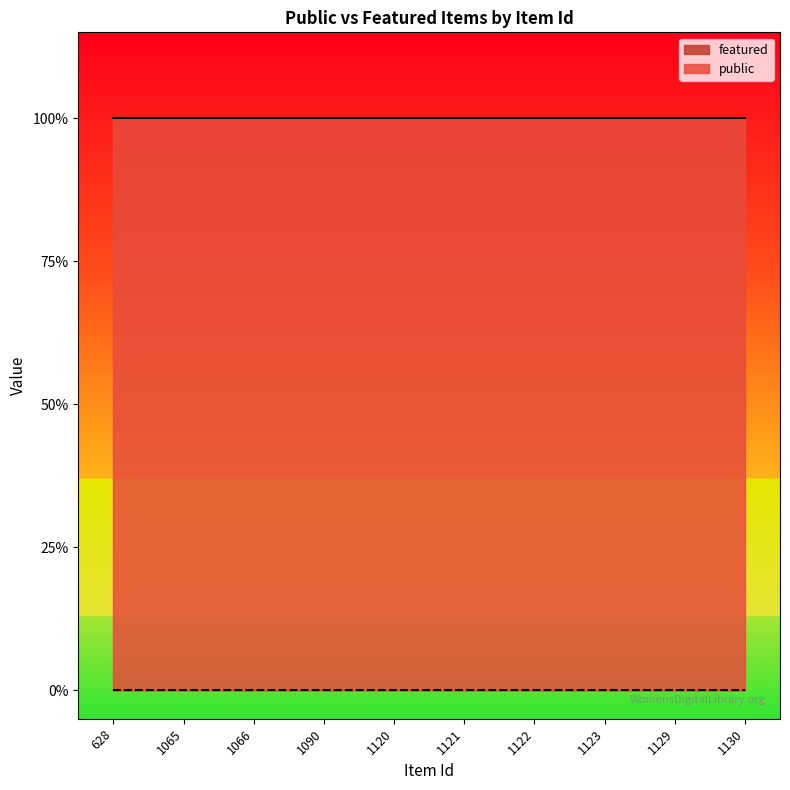

What are all the series names shown in the legend?

public, featured